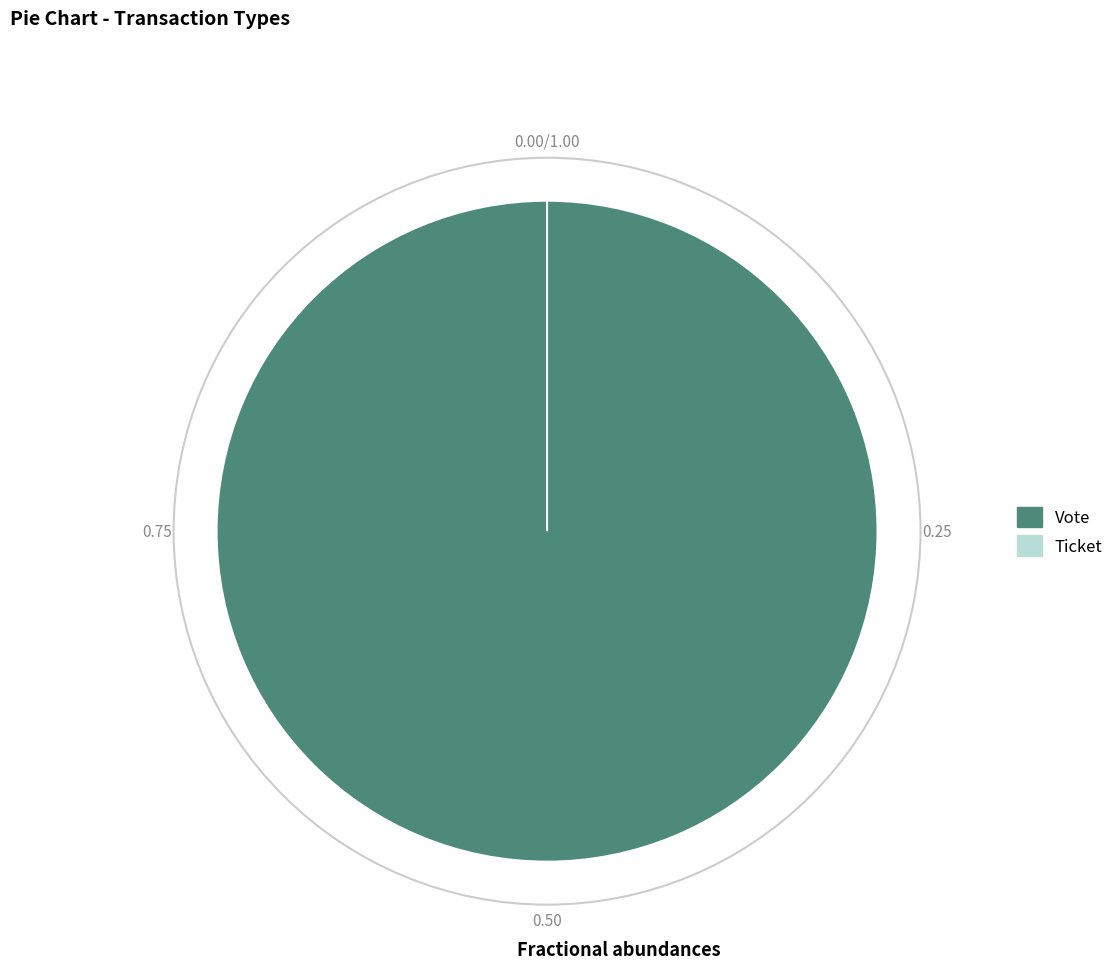

Is there a majority slice in this chart?

Yes